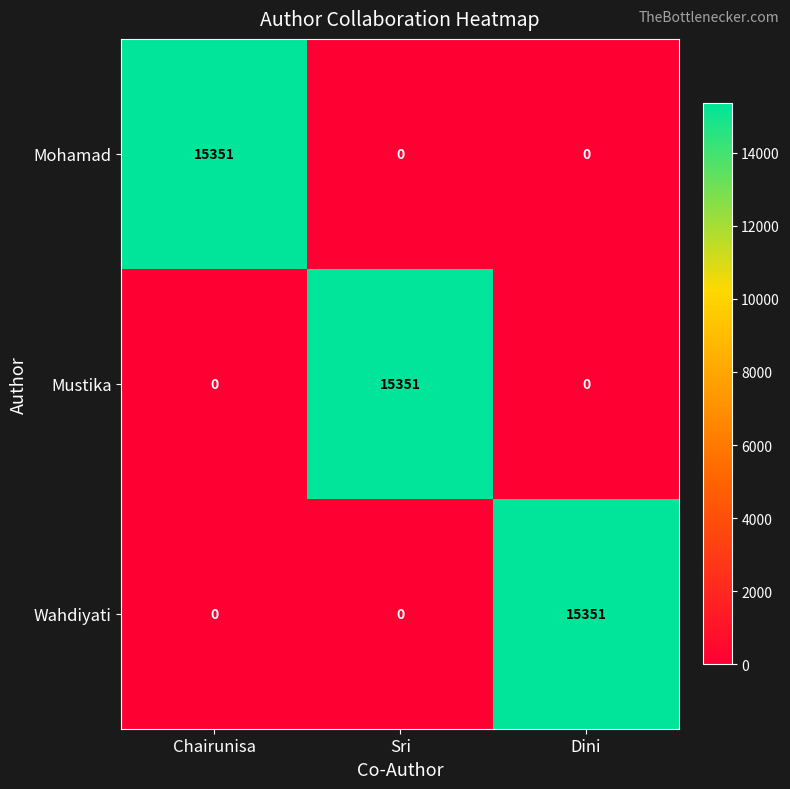

What is the greatest value displayed?

15351